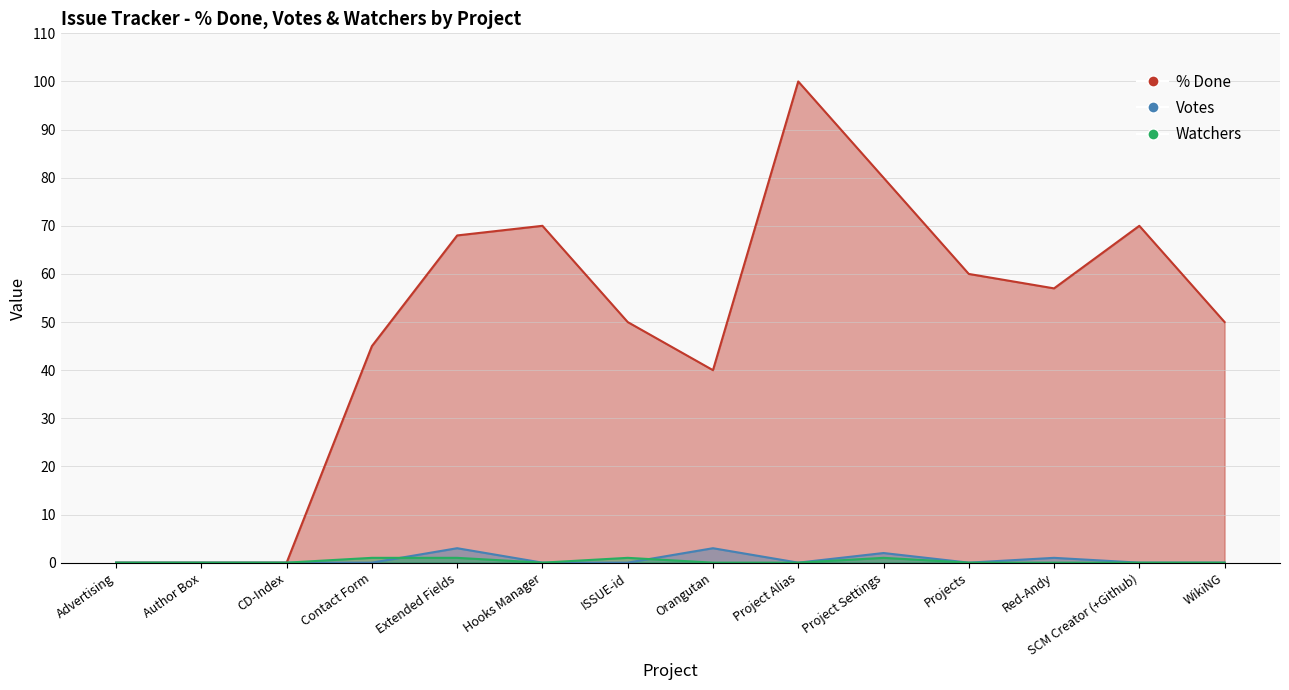

At how many categories does at least one series exceed 2?

11